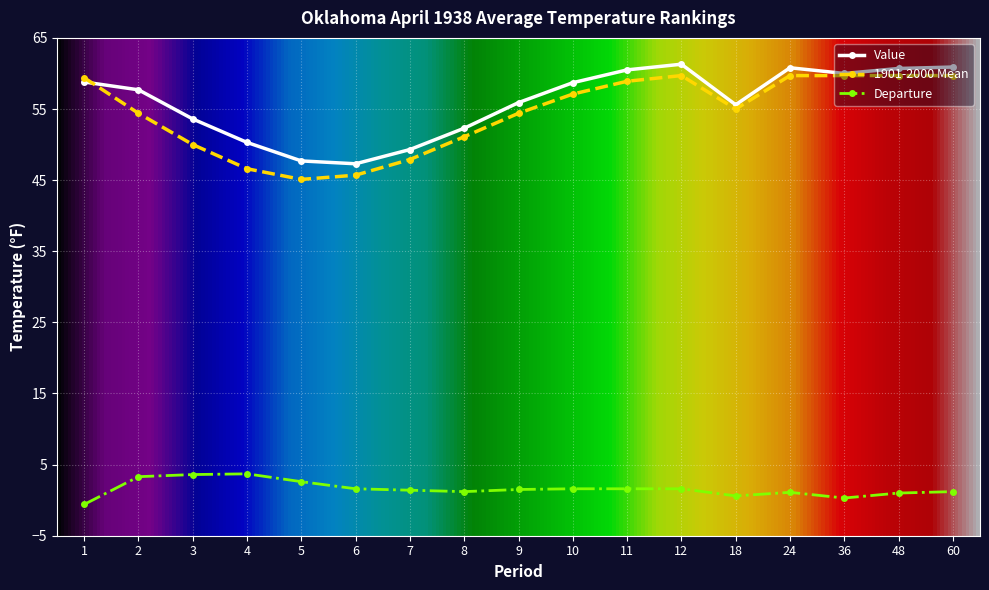

At how many categories does at least one series exceed 40?

17